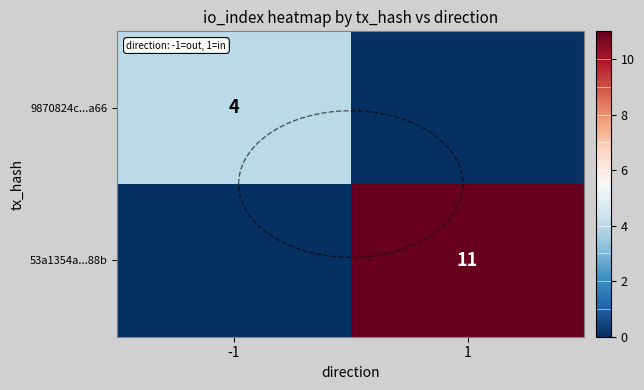

Rank the series by their average value, from lowest to highest.

9870824c...a66, 53a1354a...88b